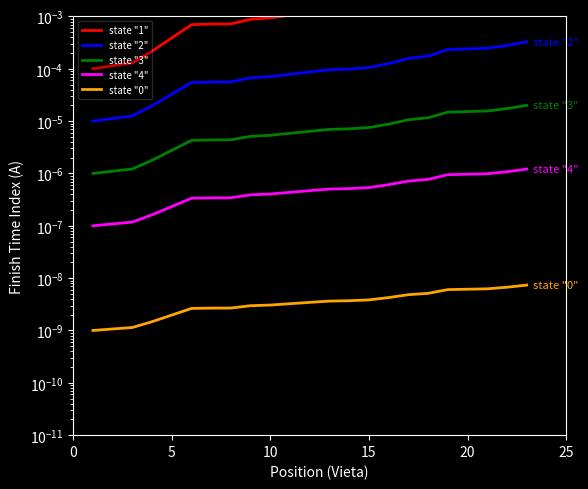

True or false: state "4" has a value of 0.0 at 7.

False